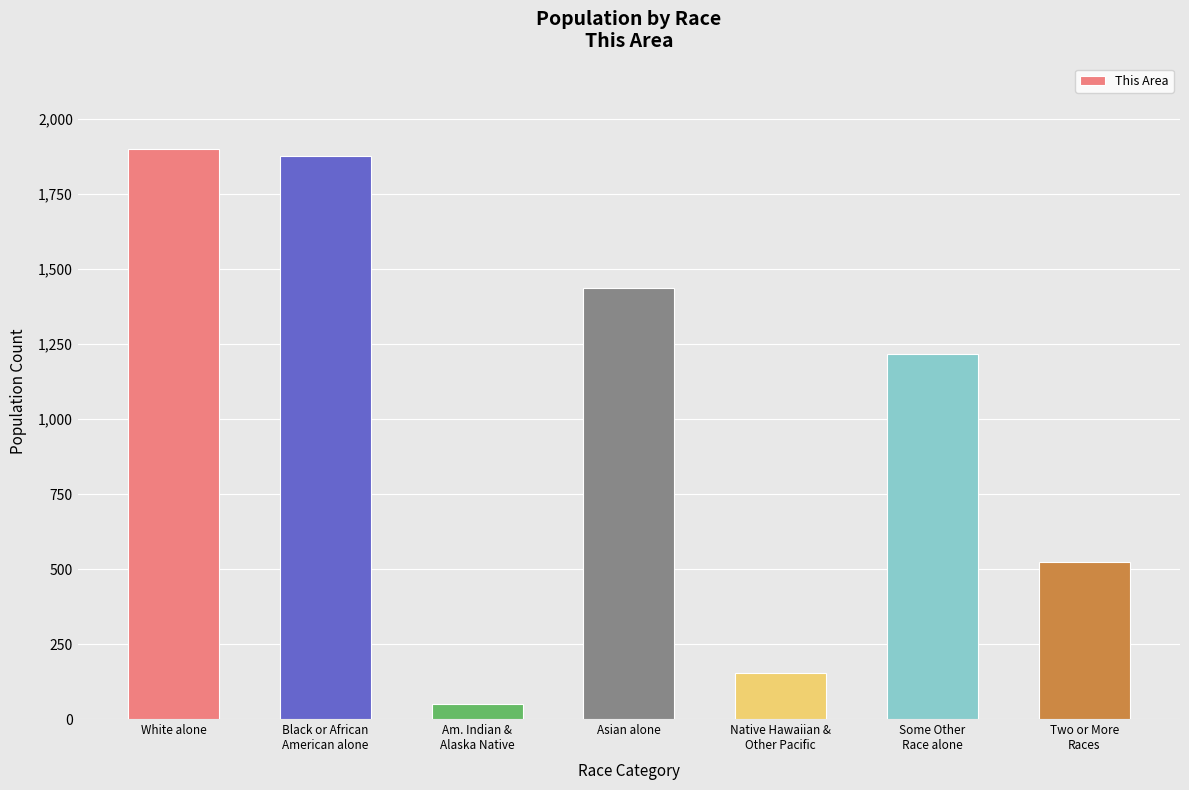

What is the value of the 2nd bar from the left?

1877